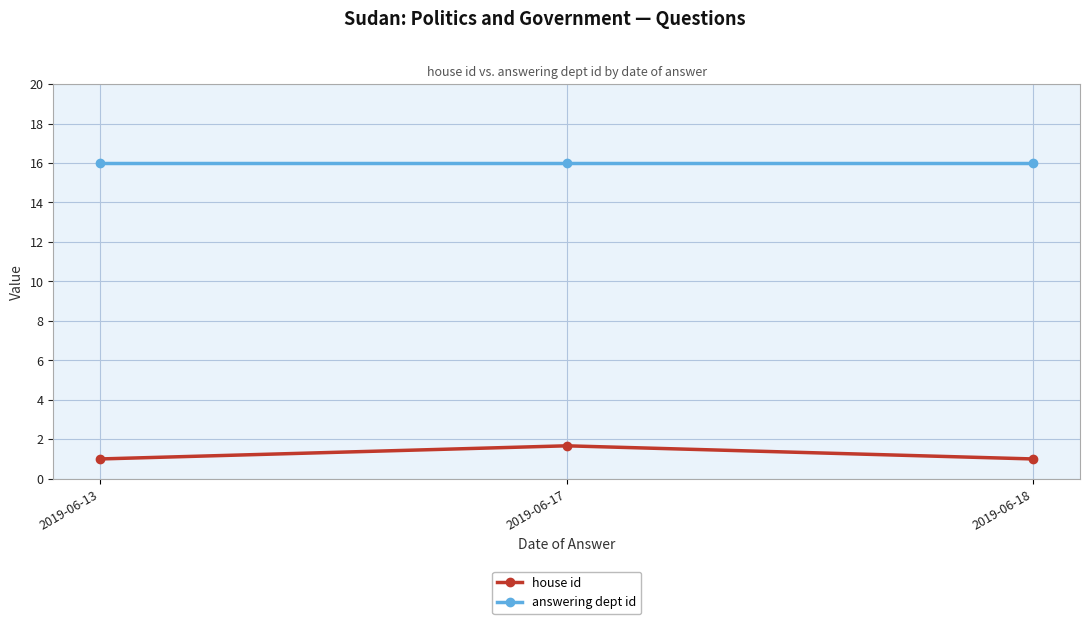

What is the spread (max minus min) of values at 2019-06-18?

15.0